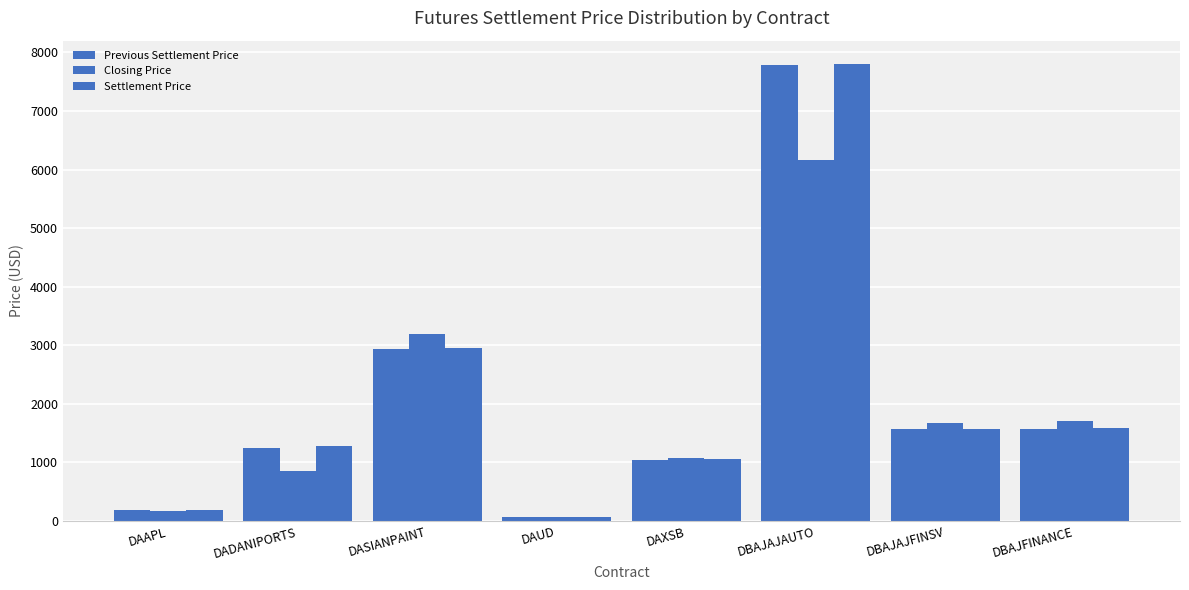

Which series has the largest total across all categories?

Settlement Price